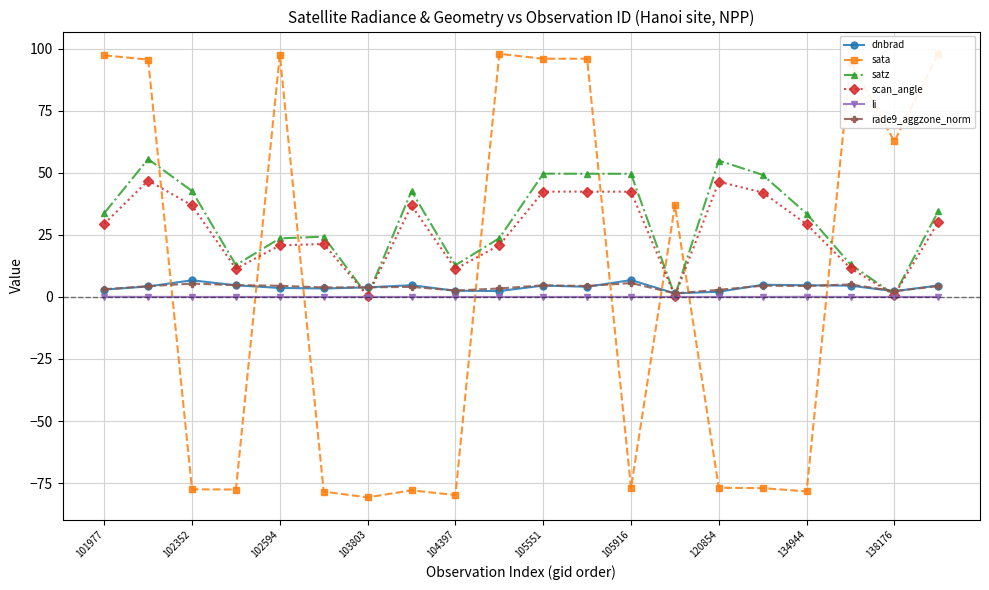

Is the value of li at 138176 greater than the value of satz at 102352?

No